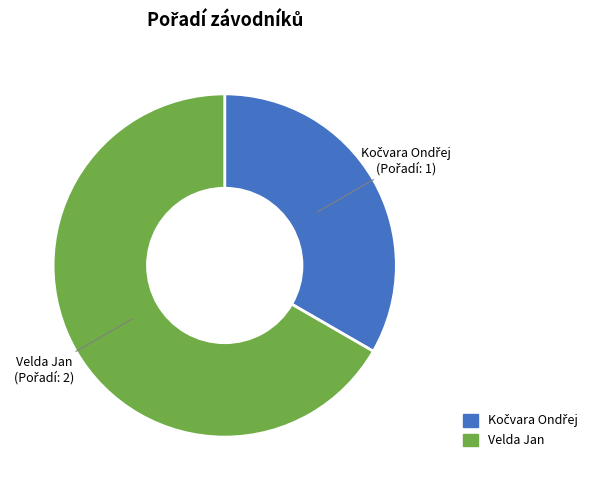

Does Velda Jan account for over 50% of the chart?

Yes